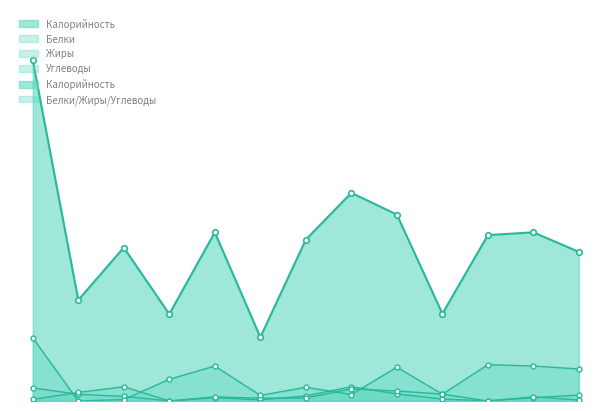

What position from the left is Каша манная?

1